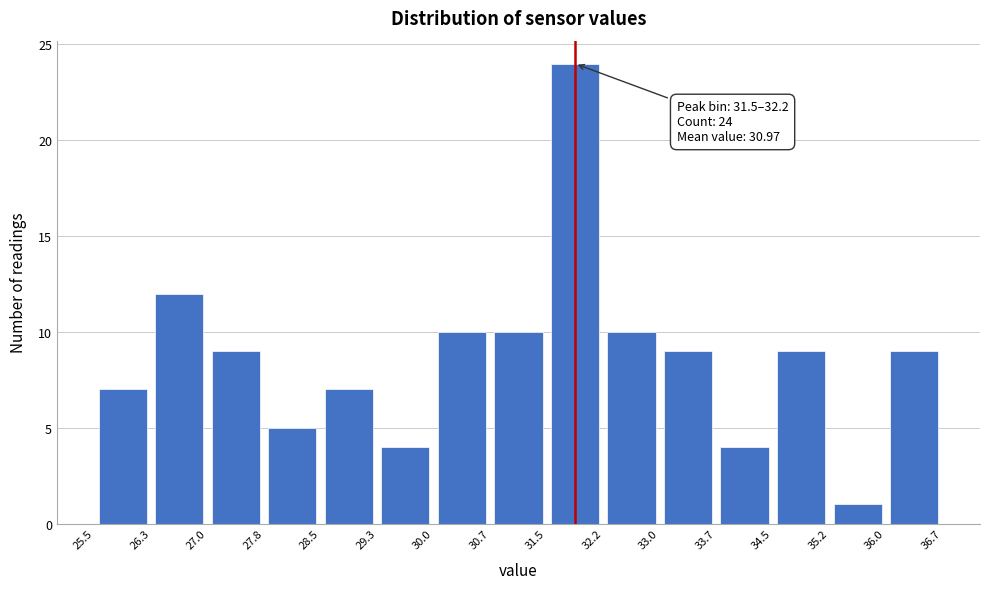

Over which range of the x-axis is the bar tallest?

31.5 to 32.2